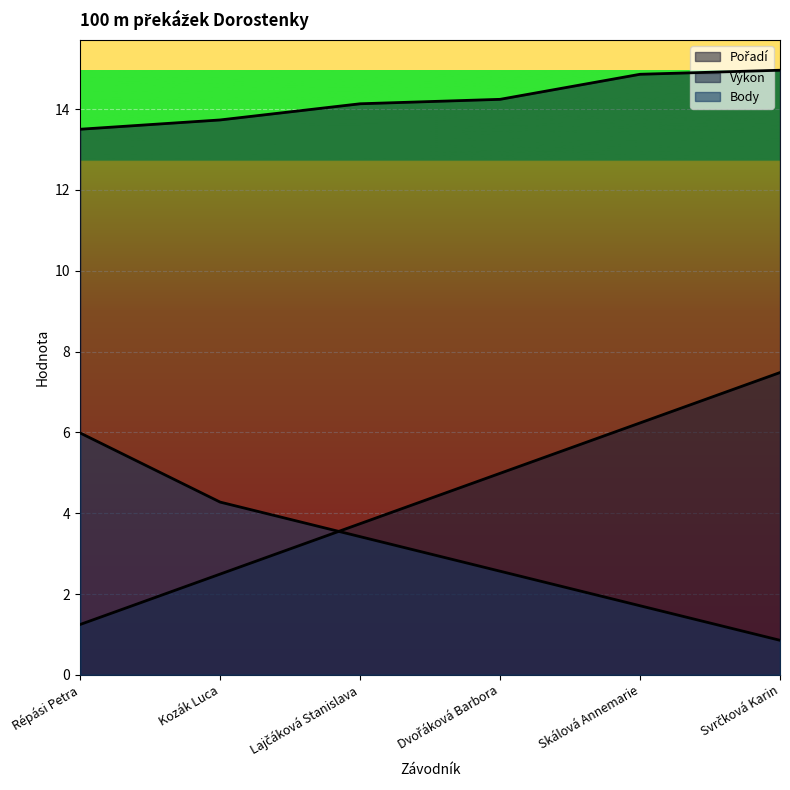

Which label corresponds to the largest value in the chart?

Svrčková Karin